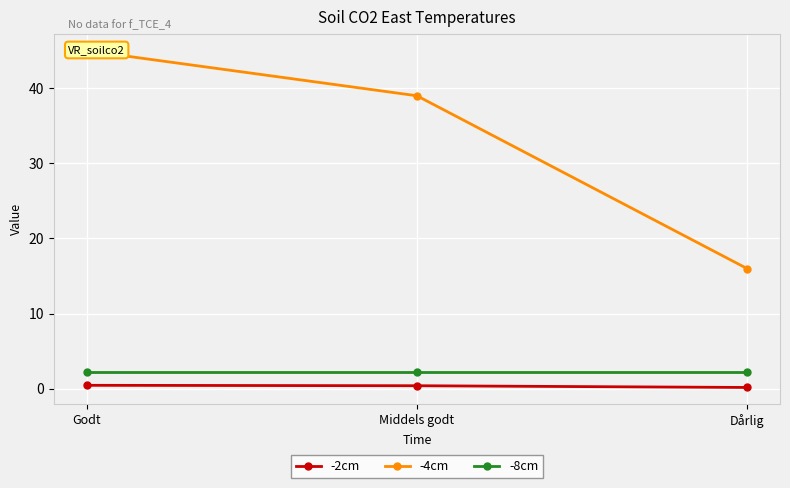

Count the number of categories in the chart.

3